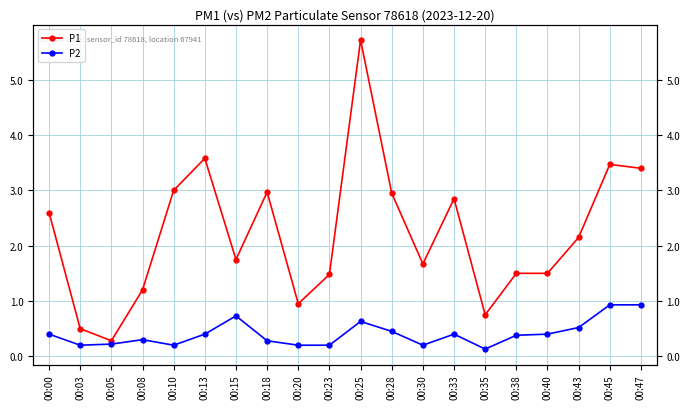

Reading left to right, list all the values displayed in this chart.

P1: 00:00=2.6	00:03=0.5	00:05=0.3	00:08=1.2	00:10=3.0	00:13=3.6	00:15=1.8	00:18=3.0	00:20=0.9	00:23=1.5	00:25=5.7	00:28=3.0	00:30=1.7	00:33=2.9	00:35=0.8	00:38=1.5	00:40=1.5	00:43=2.1	00:45=3.5	00:47=3.4
P2: 00:00=0.4	00:03=0.2	00:05=0.2	00:08=0.3	00:10=0.2	00:13=0.4	00:15=0.7	00:18=0.3	00:20=0.2	00:23=0.2	00:25=0.6	00:28=0.5	00:30=0.2	00:33=0.4	00:35=0.1	00:38=0.4	00:40=0.4	00:43=0.5	00:45=0.9	00:47=0.9